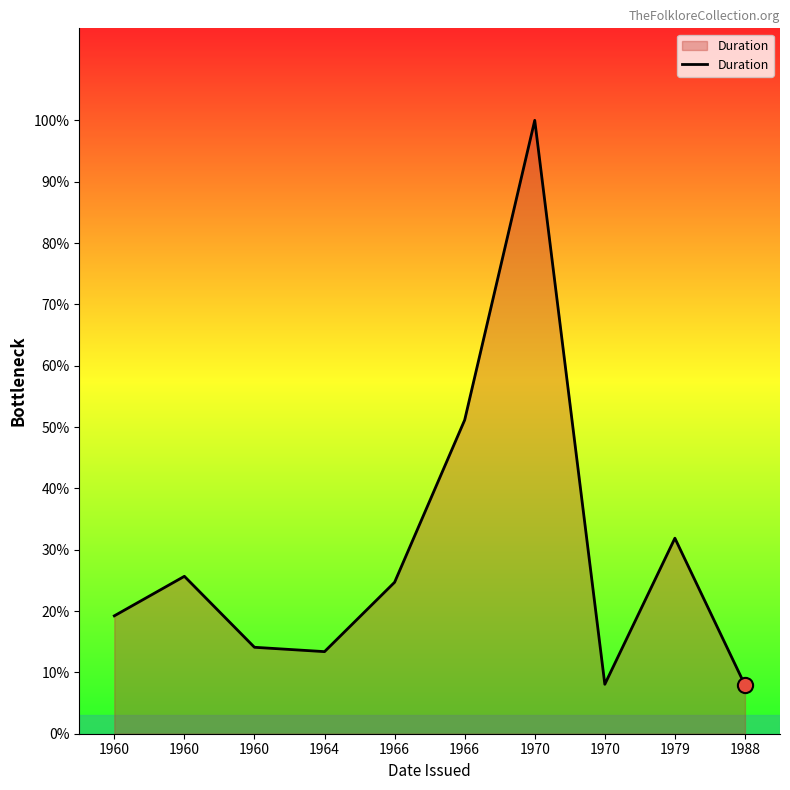

Which has a higher value, 1966 or 1960?

1966